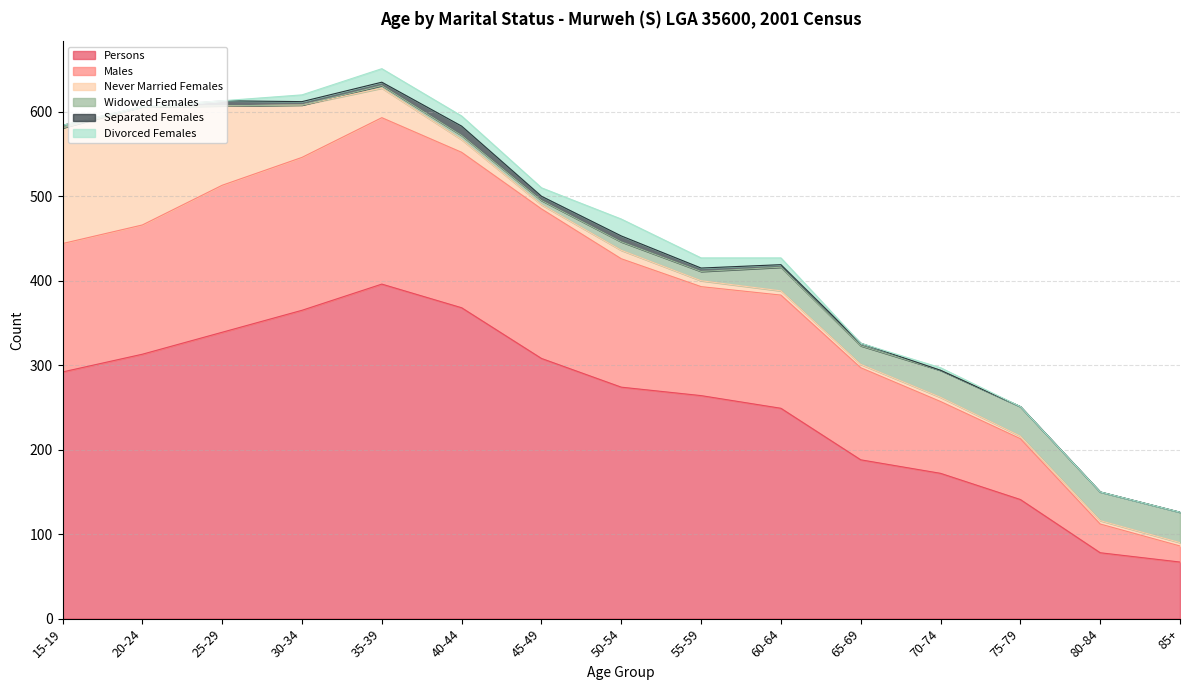

Where does the Widowed Females series first go above 10?

55-59